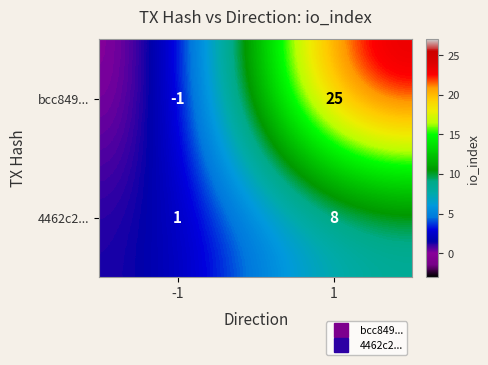

What is the greatest value displayed?

25